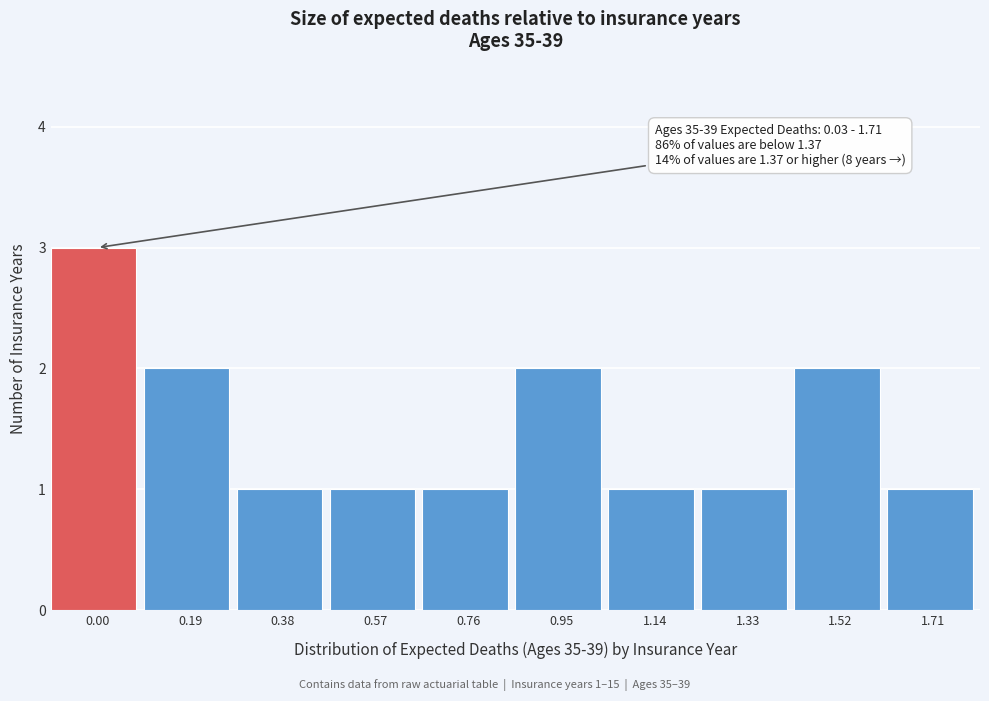

Reading left to right, extract all data points from this chart.

0.00=3	0.19=2	0.38=1	0.57=1	0.76=1	0.95=2	1.14=1	1.33=1	1.52=2	1.71=1